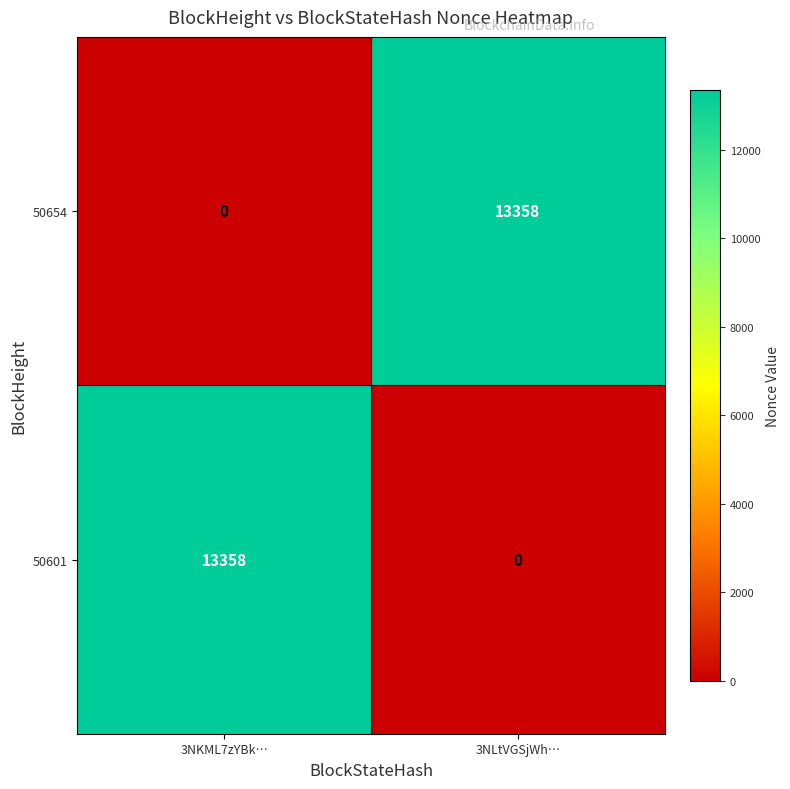

Reading left to right, transcribe all the data shown in this chart.

50654: 3NKML7zYBk…=0	3NLtVGSjWh…=13358
50601: 3NKML7zYBk…=13358	3NLtVGSjWh…=0